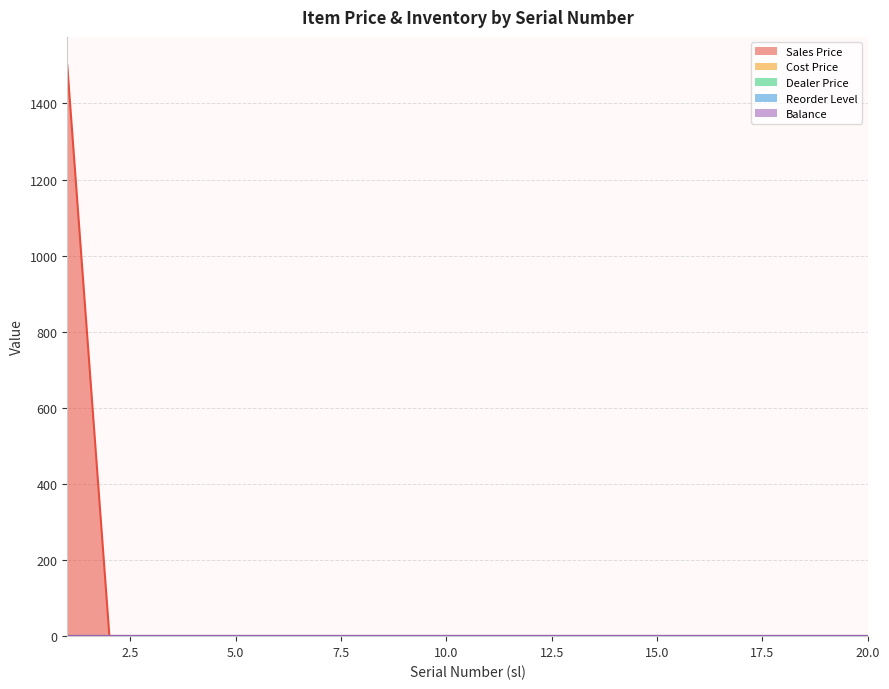

At how many categories does at least one series exceed 983?

1